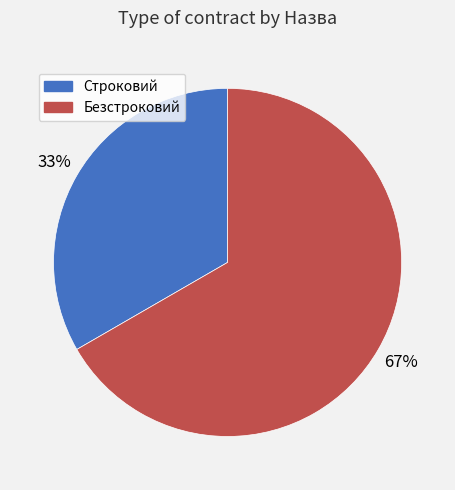

How many segments does this pie chart have?

2